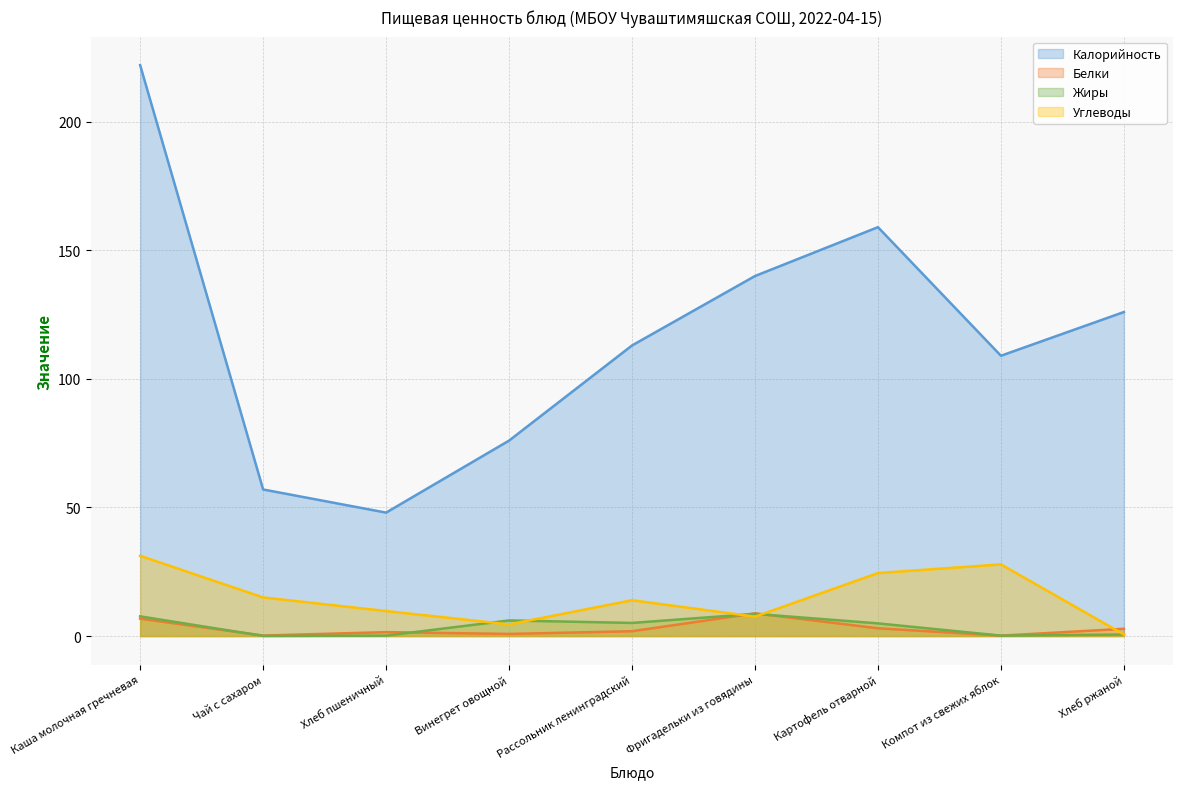

At Хлеб пшеничный, list the series in order from largest to smallest.

Калорийность, Углеводы, Белки, Жиры